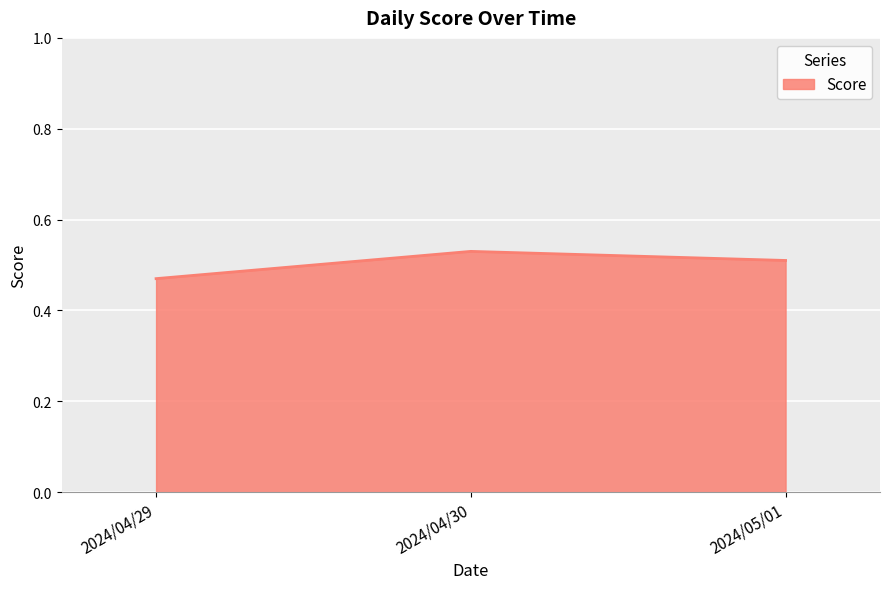

Where is the data nearest to the value 0?

2024/04/29